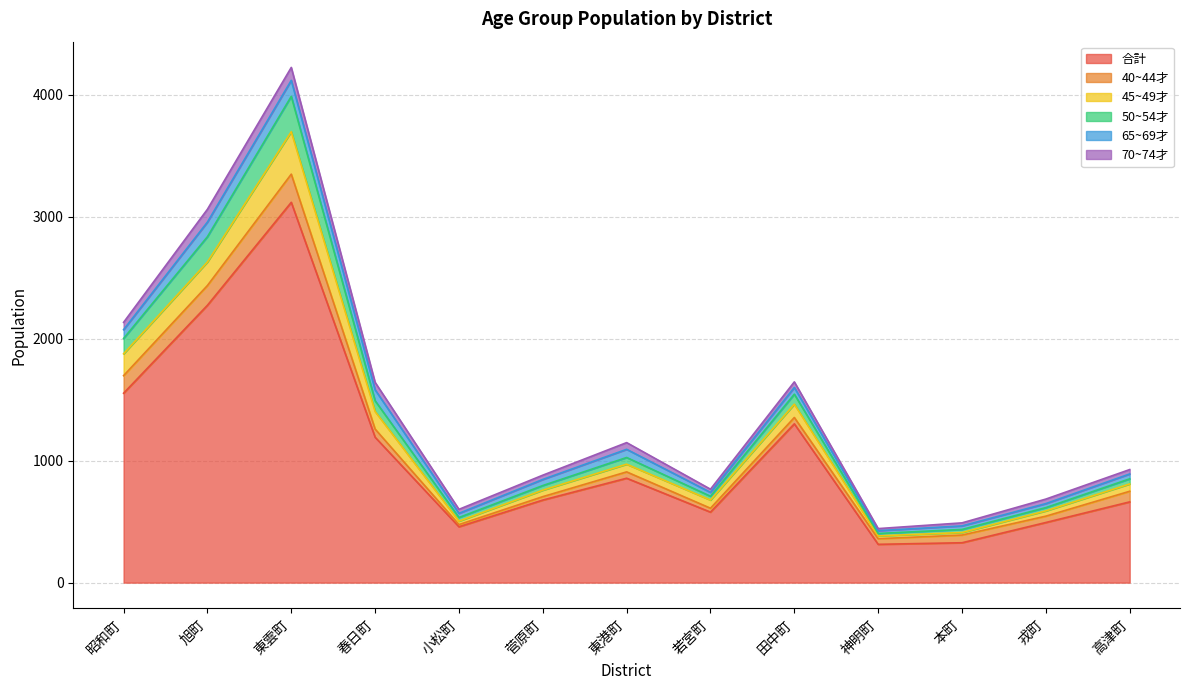

What is the sum of the 50~54才 values at 菅原町 and 13?

164